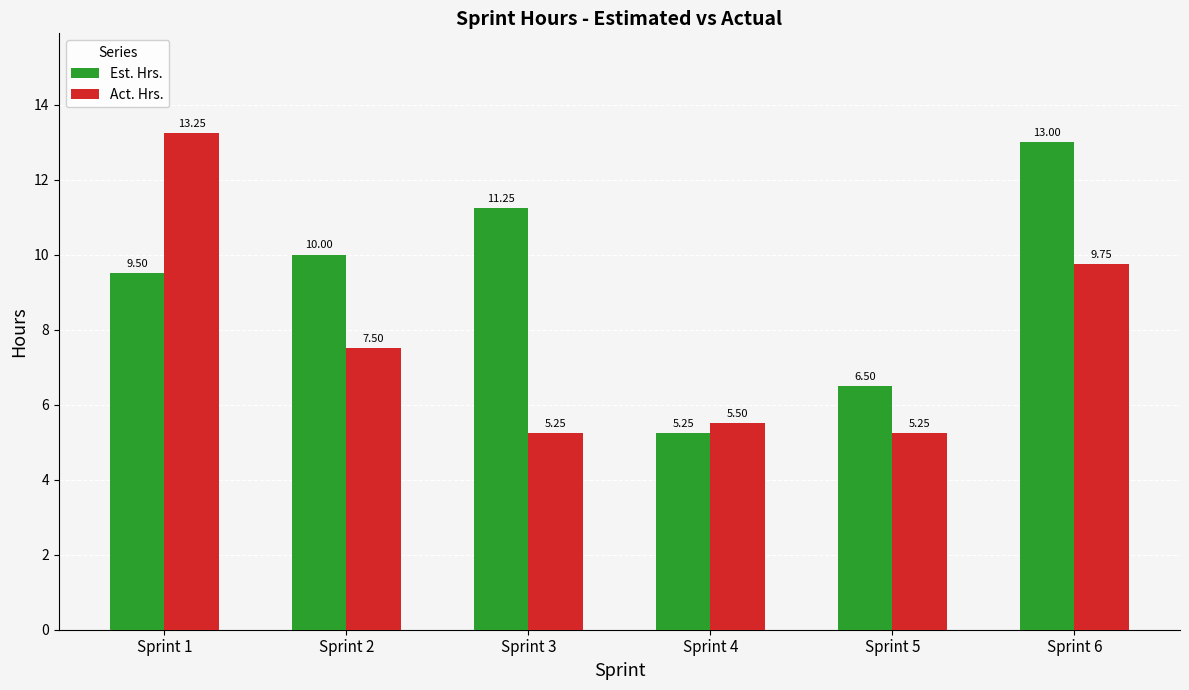

Rank the series by their average value, from highest to lowest.

Est. Hrs., Act. Hrs.